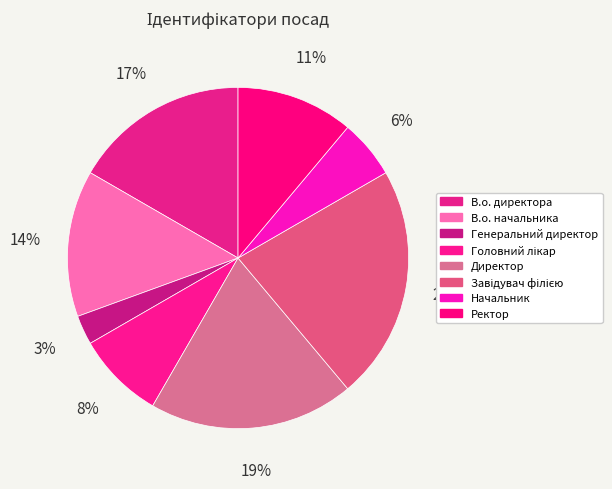

Do Ректор and Завідувач філією together represent more than half of the pie?

No